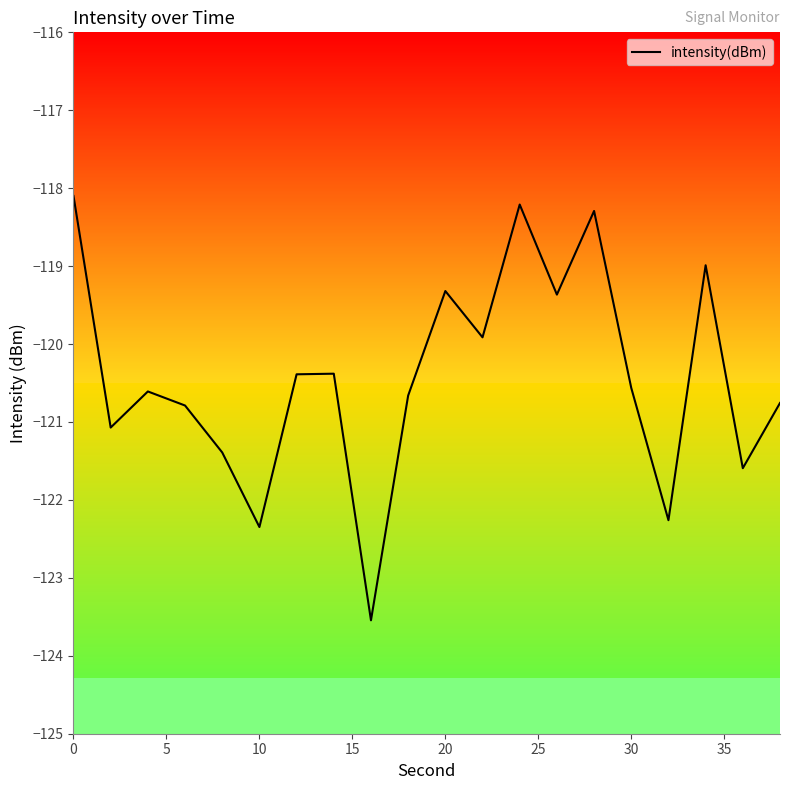

What is the minimum value shown in the chart?

-123.5